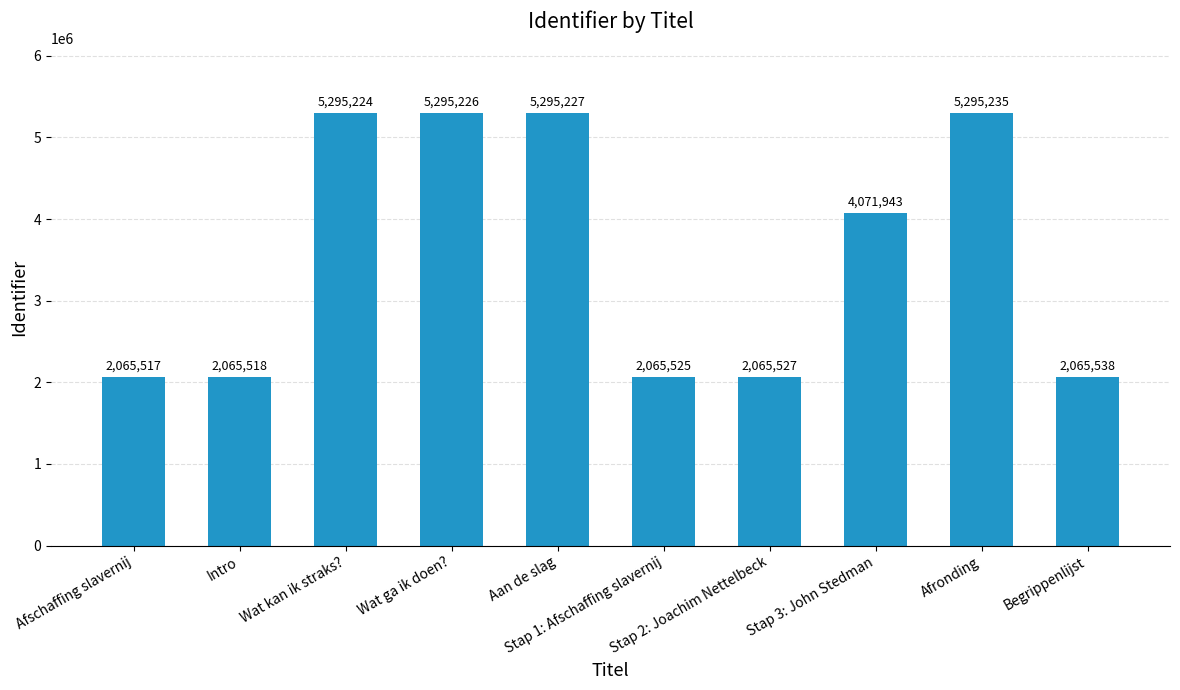

Approximately how many times larger is the value at Stap 3: John Stedman compared to Wat ga ik doen??

0.8